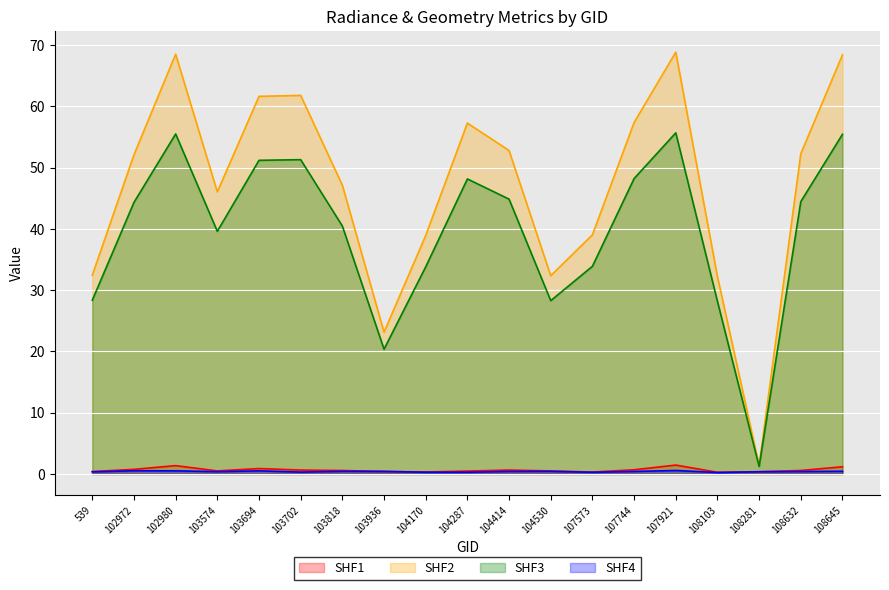

Reading left to right, list all the values displayed in this chart.

dnbrad: 539=0.4	102972=0.8	102980=1.4	103574=0.5	103694=0.9	103702=0.6	103818=0.6	103936=0.4	104170=0.3	104287=0.5	104414=0.6	104530=0.5	107573=0.3	107744=0.7	107921=1.5	108103=0.3	108281=0.4	108632=0.6	108645=1.2
satz: 539=32.4	102972=52.1	102980=68.5	103574=46.0	103694=61.6	103702=61.8	103818=47.1	103936=23.1	104170=38.9	104287=57.2	104414=52.8	104530=32.3	107573=39.0	107744=57.3	107921=68.8	108103=32.2	108281=1.4	108632=52.2	108645=68.4
scan_angle: 539=28.4	102972=44.3	102980=55.5	103574=39.6	103694=51.2	103702=51.3	103818=40.4	103936=20.4	104170=33.8	104287=48.1	104414=44.8	104530=28.3	107573=33.9	107744=48.2	107921=55.7	108103=28.2	108281=1.2	108632=44.4	108645=55.4
rade9_mult_nadir_norm: 539=0.3	102972=0.5	102980=0.5	103574=0.4	103694=0.5	103702=0.3	103818=0.4	103936=0.4	104170=0.3	104287=0.3	104414=0.4	104530=0.4	107573=0.3	107744=0.4	107921=0.6	108103=0.2	108281=0.4	108632=0.4	108645=0.4